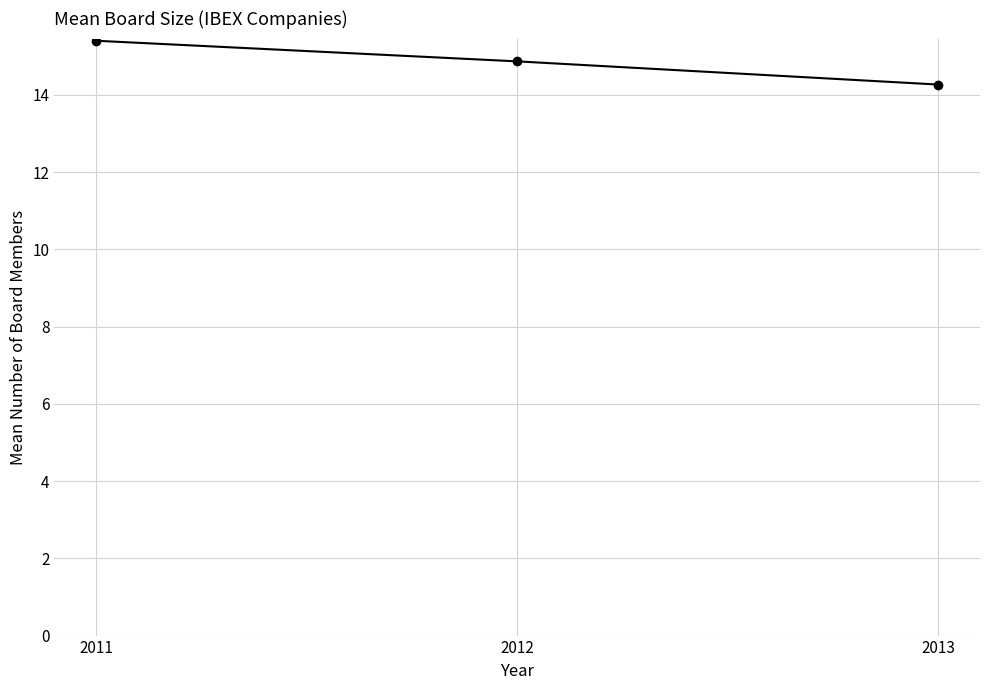

What is the greatest value displayed?

15.4